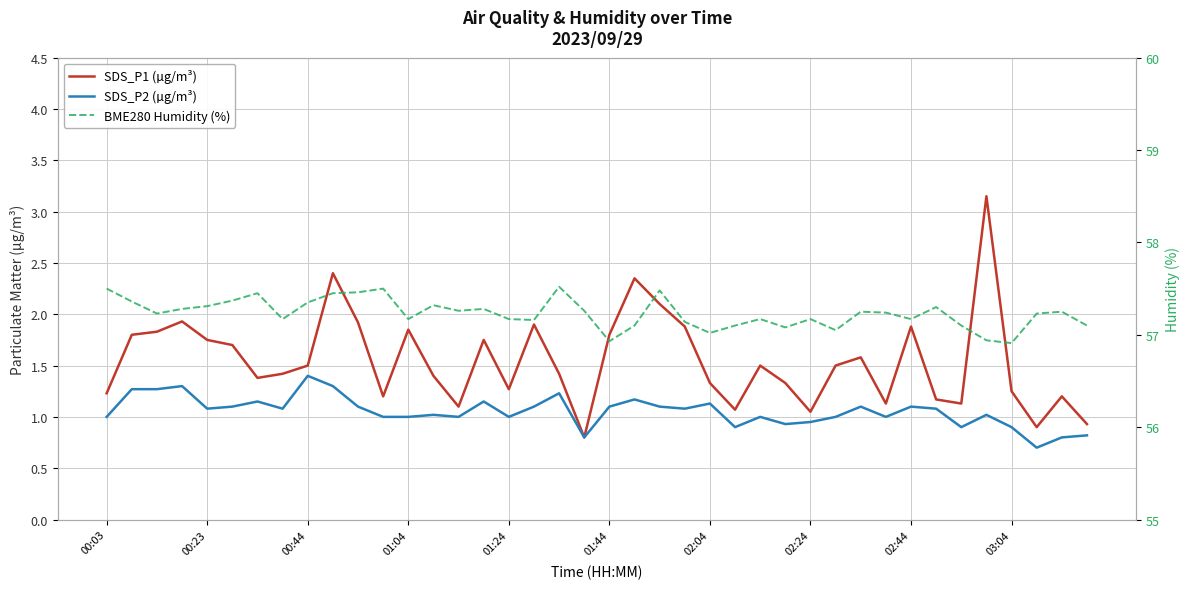

What is the difference between the highest and lowest values at 02:24?

56.1